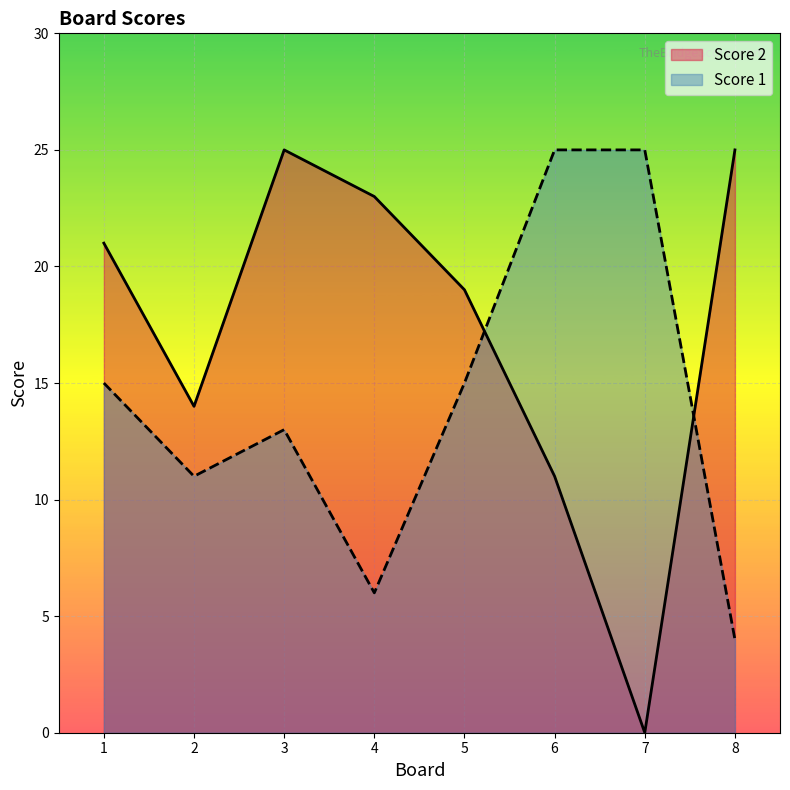

Which series has the largest range (max minus min)?

Score 2